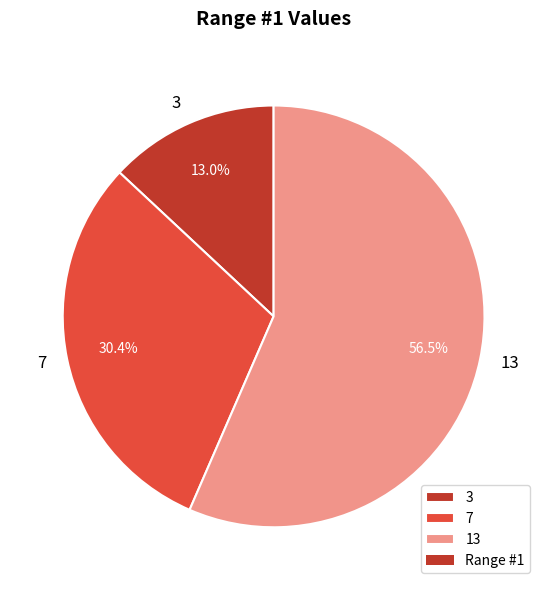

Rank the categories by value from lowest to highest.

3, 7, 13